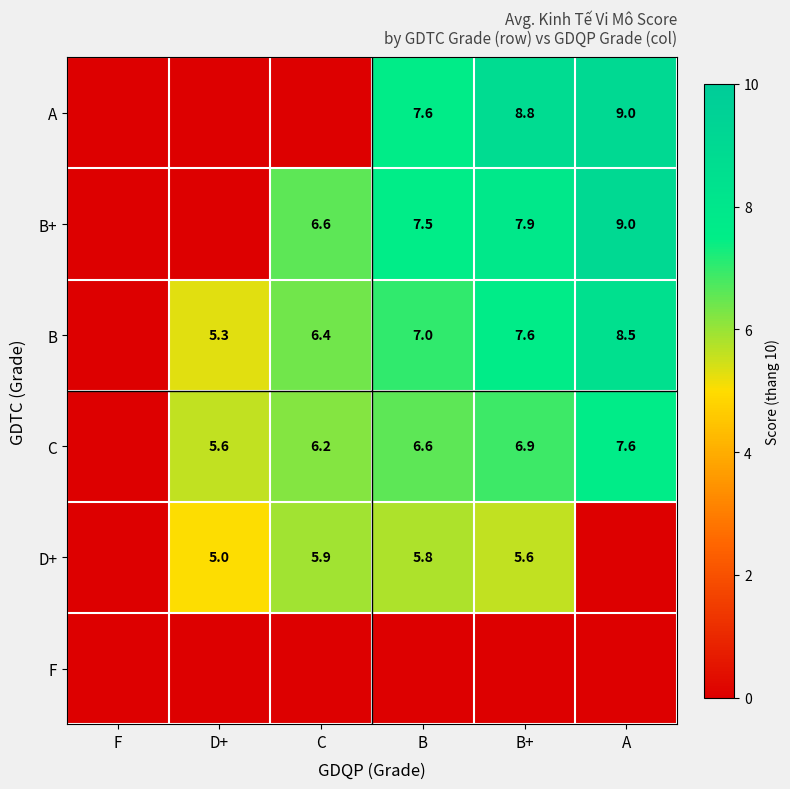

The value of D+ at C is 4.1. True or false?

False